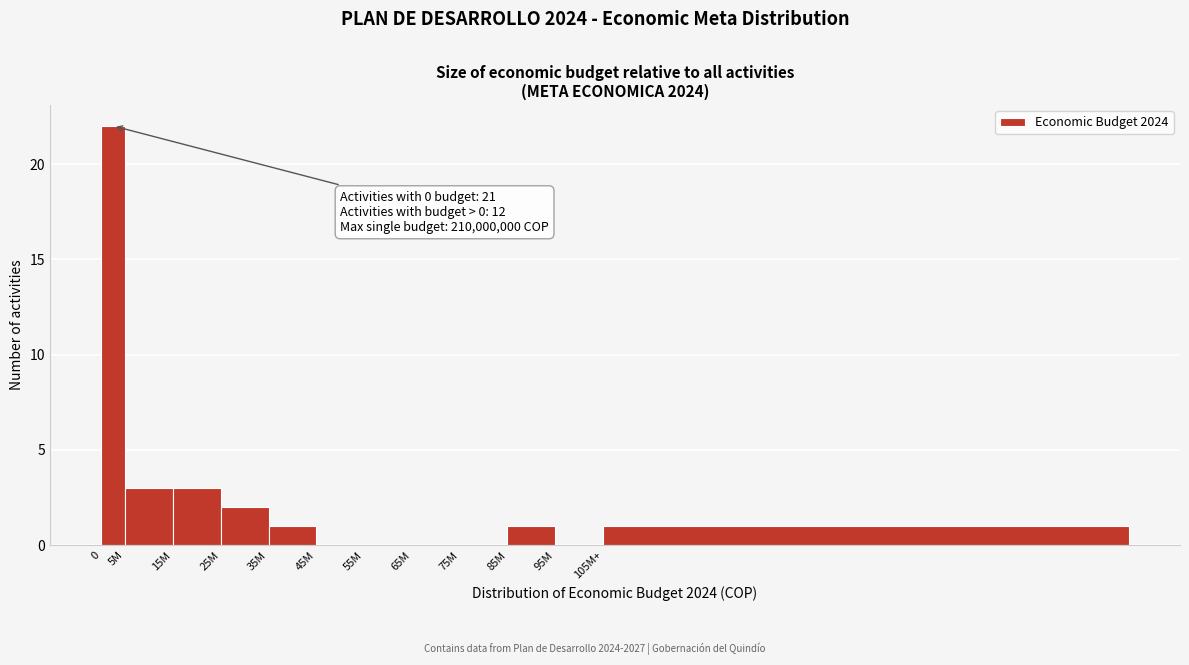

Reading left to right, extract all data points from this chart.

0=22	5M=3	15M=3	25M=2	35M=1	45M=0	55M=0	65M=0	75M=0	85M=1	95M=0	105M+=1